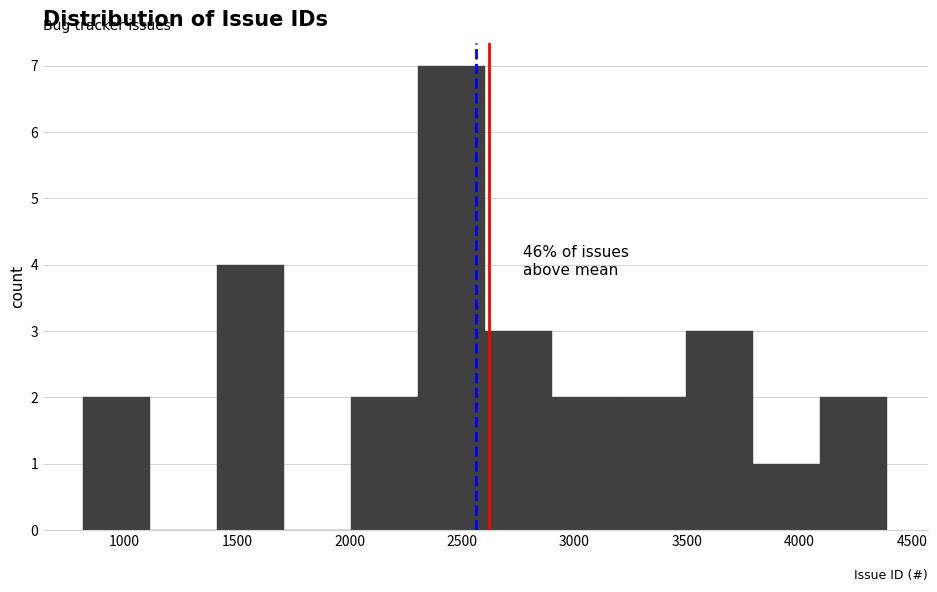

Which range on the x-axis has the tallest bar?

2300 to 2600